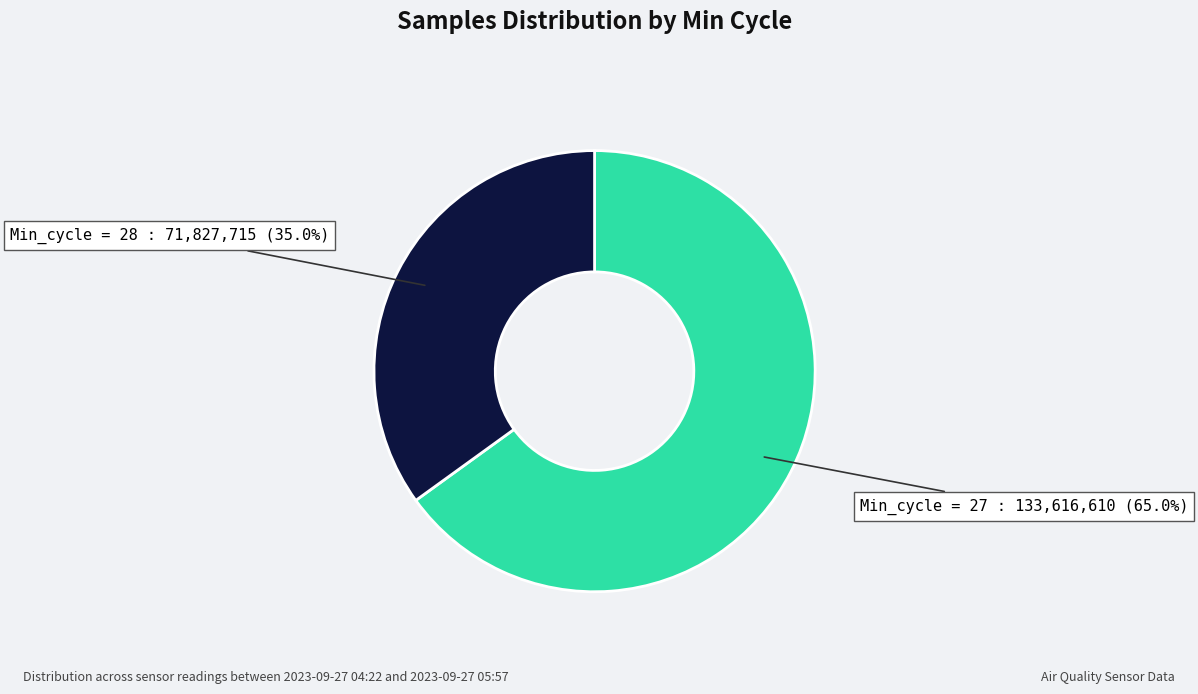

Is there any slice that represents more than half of the pie?

Yes